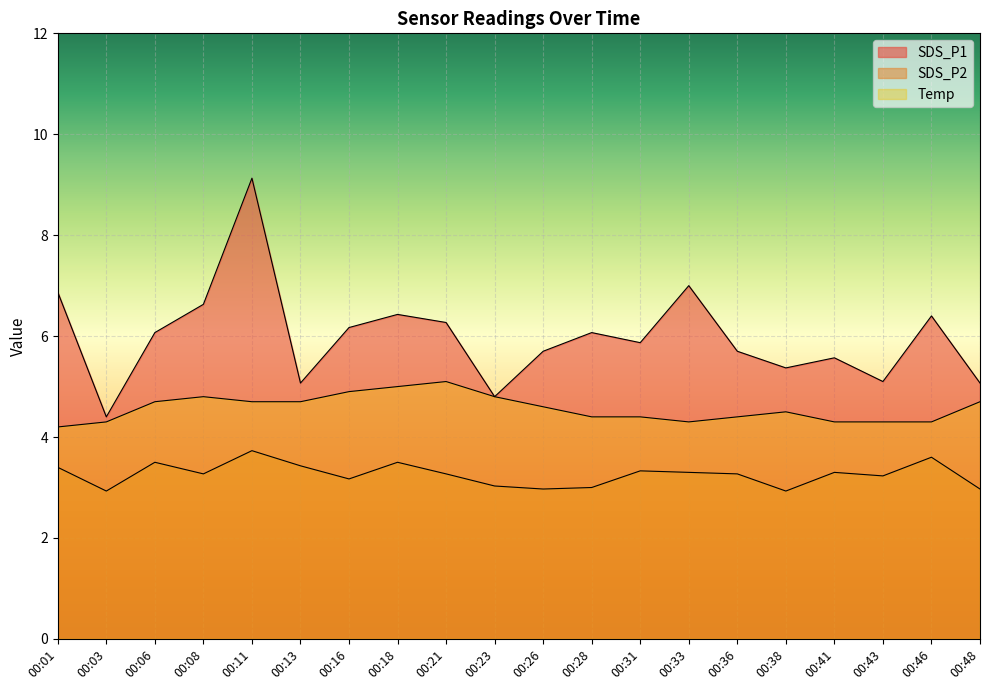

What is the sum of the SDS_P1 values at 00:06 and 00:08?

12.7